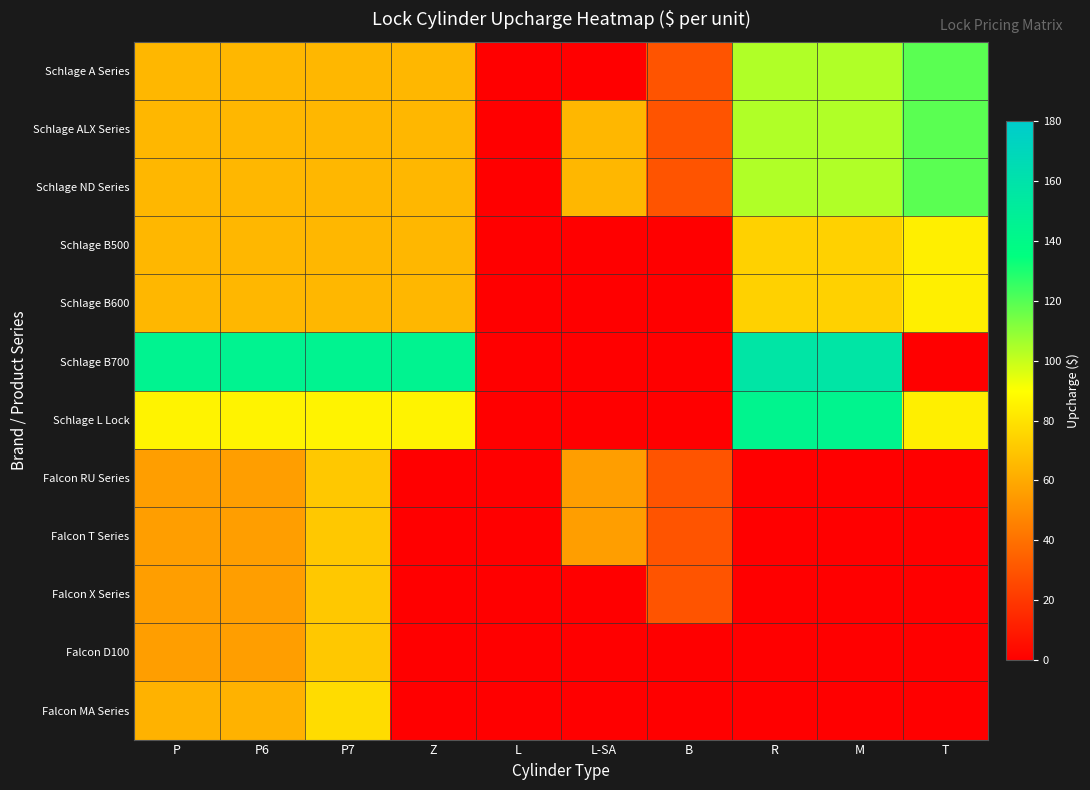

Reading left to right, what are all the values shown in this chart?

Schlage A Series: P=65.0	P6=65.0	P7=65.0	Z=65.0	L=0.0	L-SA=0.0	B=30.0	R=104.0	M=104.0	T=119.1
Schlage ALX Series: P=65.0	P6=65.0	P7=65.0	Z=65.0	L=0.0	L-SA=65.0	B=30.0	R=104.0	M=104.0	T=119.1
Schlage ND Series: P=65.0	P6=65.0	P7=65.0	Z=65.0	L=0.0	L-SA=65.0	B=30.0	R=104.0	M=104.0	T=119.1
Schlage B500: P=65.0	P6=65.0	P7=65.0	Z=65.0	L=0.0	L-SA=0.0	B=0.0	R=74.0	M=74.0	T=84.7
Schlage B600: P=65.0	P6=65.0	P7=65.0	Z=65.0	L=0.0	L-SA=0.0	B=0.0	R=74.0	M=74.0	T=84.7
Schlage B700: P=145.0	P6=145.0	P7=145.0	Z=145.0	L=0.0	L-SA=0.0	B=0.0	R=157.0	M=157.0	T=0.0
Schlage L Lock: P=86.0	P6=86.0	P7=86.0	Z=86.0	L=0.0	L-SA=0.0	B=0.0	R=144.0	M=144.0	T=84.7
Falcon RU Series: P=56.0	P6=56.0	P7=71.0	Z=0.0	L=0.0	L-SA=56.0	B=30.0	R=0.0	M=0.0	T=0.0
Falcon T Series: P=56.0	P6=56.0	P7=71.0	Z=0.0	L=0.0	L-SA=56.0	B=30.0	R=0.0	M=0.0	T=0.0
Falcon X Series: P=56.0	P6=56.0	P7=71.0	Z=0.0	L=0.0	L-SA=0.0	B=30.0	R=0.0	M=0.0	T=0.0
Falcon D100: P=56.0	P6=56.0	P7=71.0	Z=0.0	L=0.0	L-SA=0.0	B=0.0	R=0.0	M=0.0	T=0.0
Falcon MA Series: P=63.0	P6=63.0	P7=78.0	Z=0.0	L=0.0	L-SA=0.0	B=0.0	R=0.0	M=0.0	T=0.0